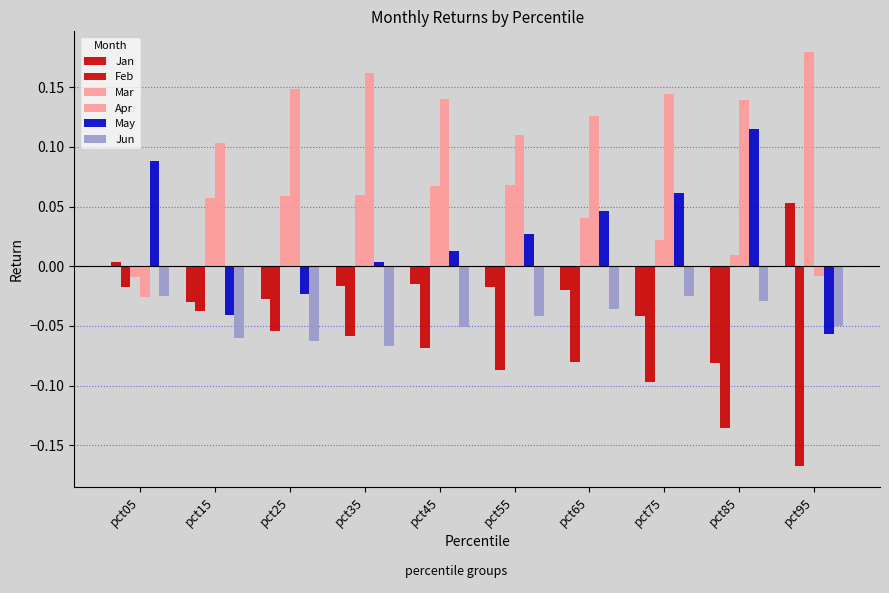

How many categories are shown in the chart?

10